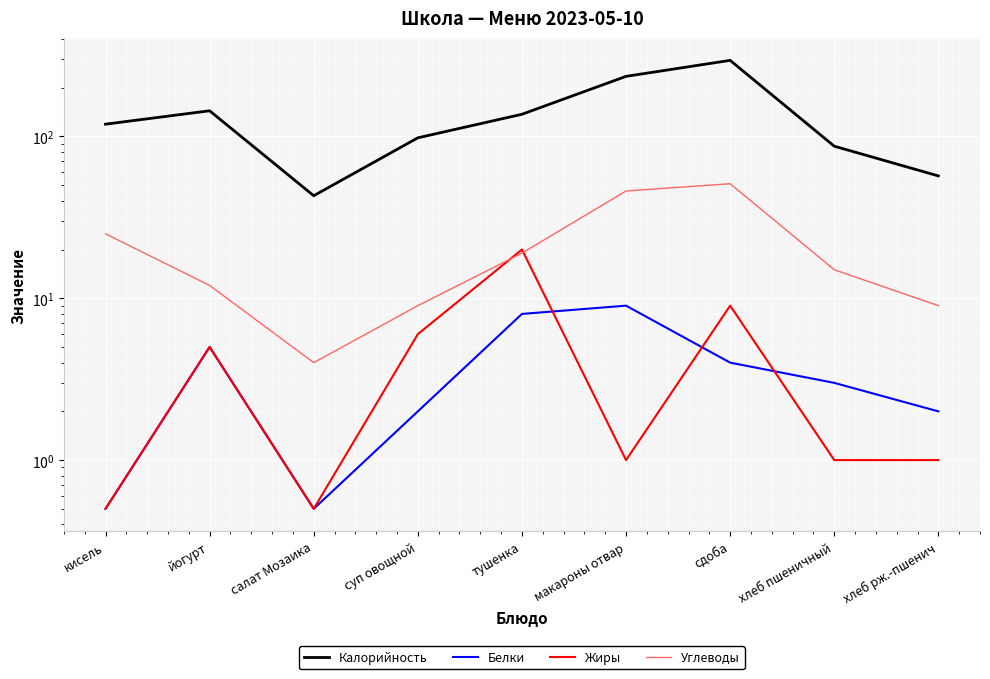

Reading left to right, list all the values displayed in this chart.

Калорийность: 119.0	144.0	43.0	98.0	137.0	235.0	295.0	87.0	57.0
Белки: 0.5	5.0	0.5	2.0	8.0	9.0	4.0	3.0	2.0
Жиры: 0.5	5.0	0.5	6.0	20.0	1.0	9.0	1.0	1.0
Углеводы: 25.0	12.0	4.0	9.0	19.0	46.0	51.0	15.0	9.0